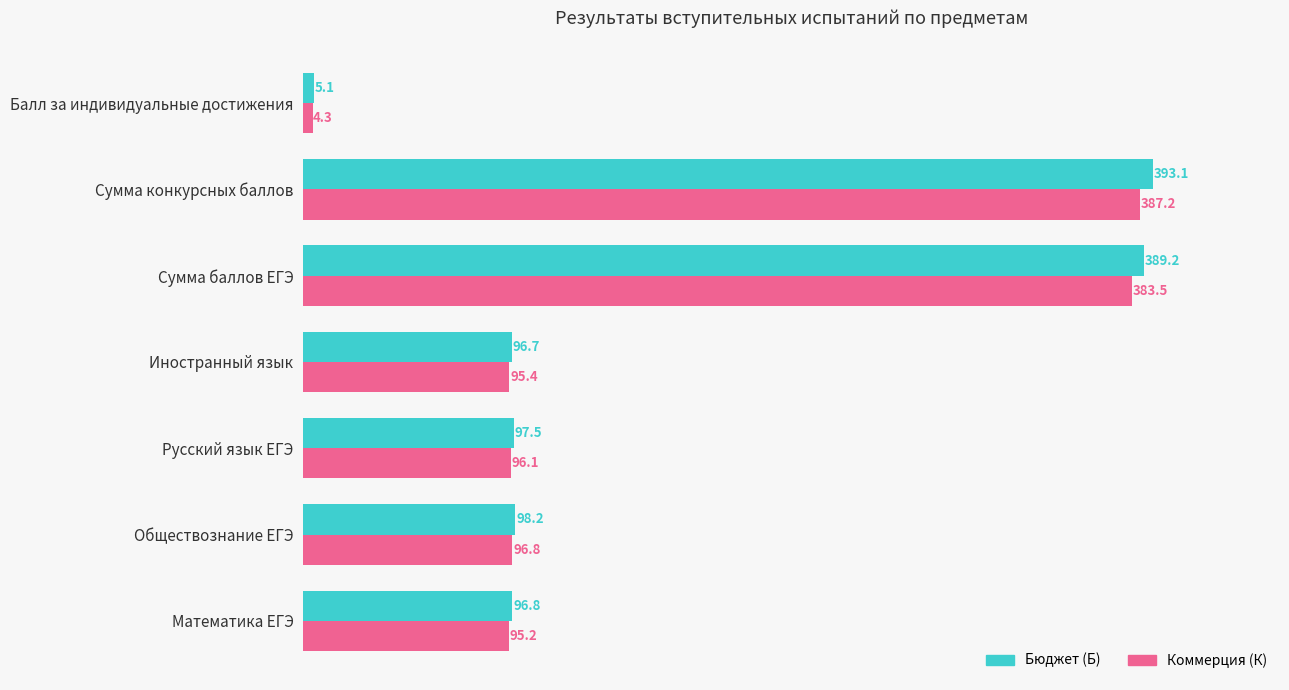

At which label is Коммерция (К) closest to 195?

Обществознание ЕГЭ